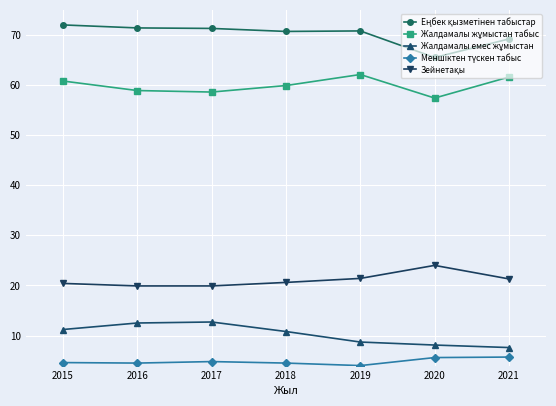

What is the difference between the highest and lowest values at 2018?

66.2